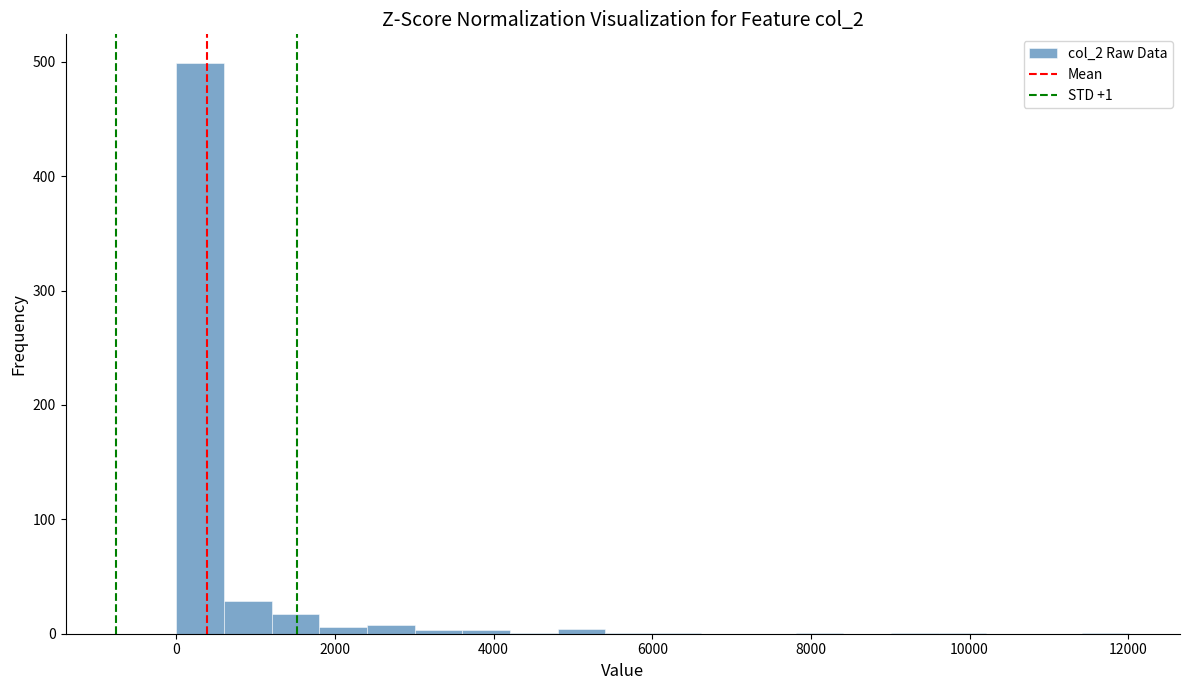

Around what value on the x-axis is the tallest bar? Give the approximate position of its centre, as read against the axis.

400